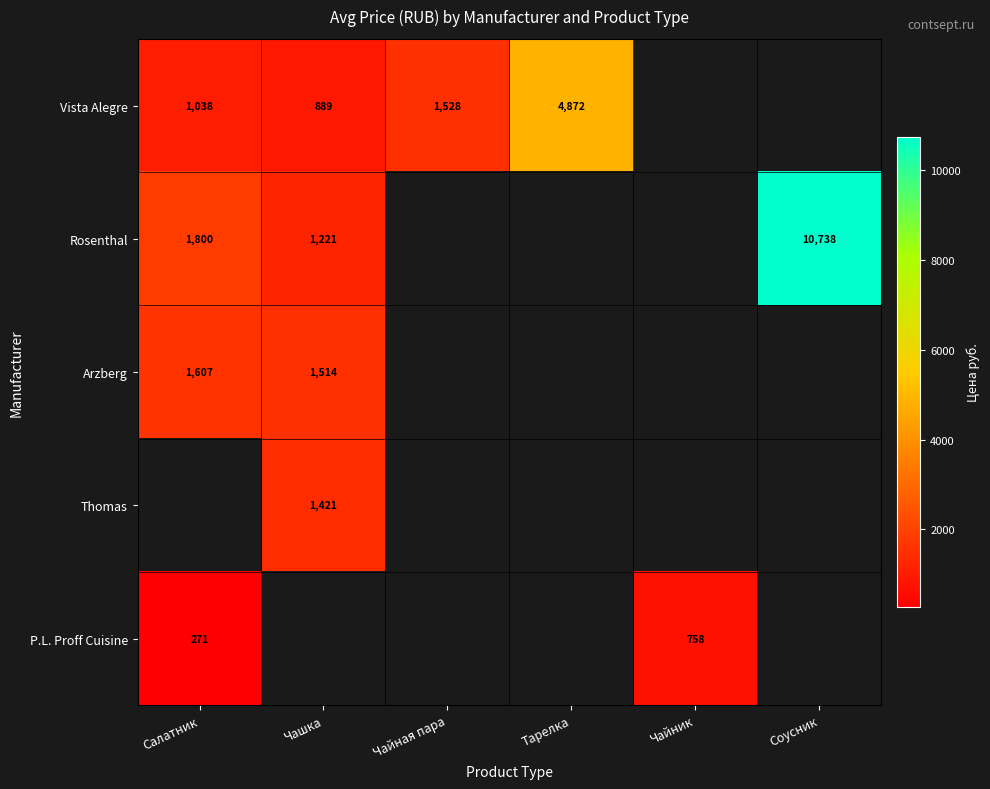

Is it true that Rosenthal equals 709.0 at Чашка?

False